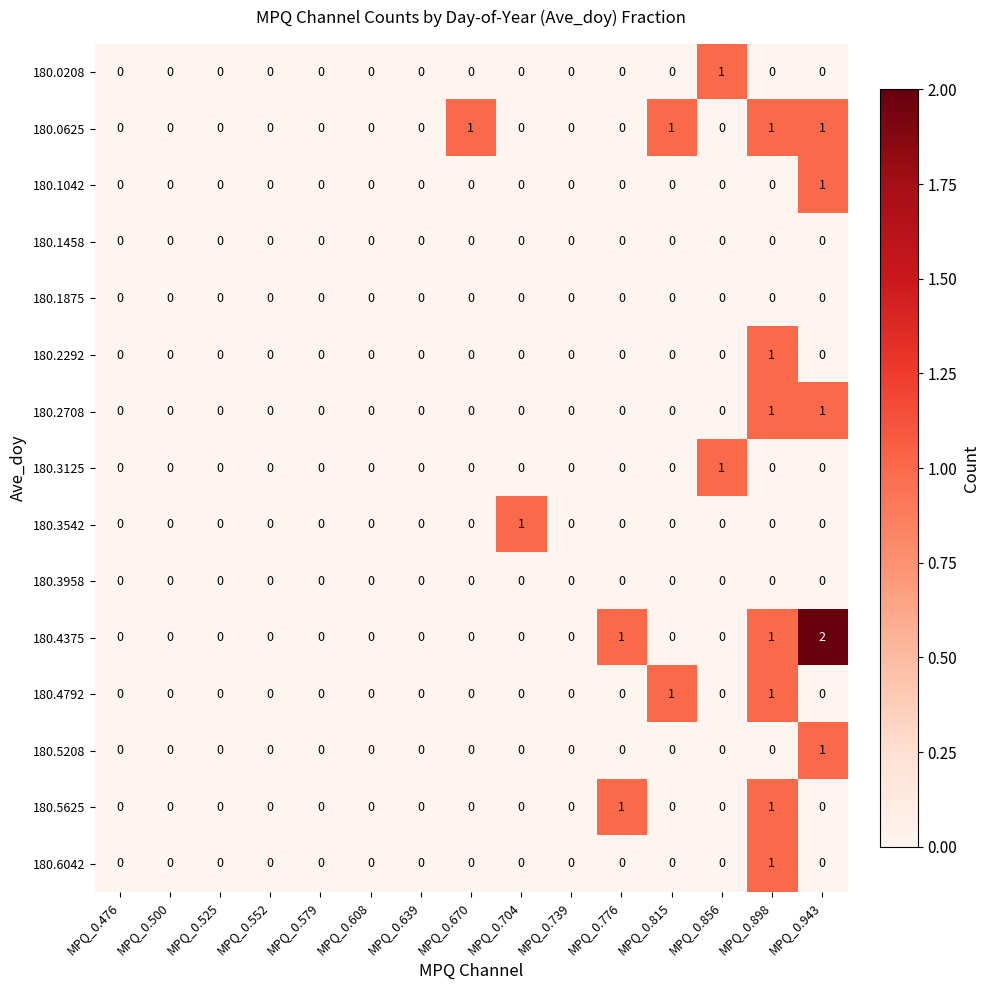

Is it true that 180.5208 equals 1 at MPQ_0.670?

False